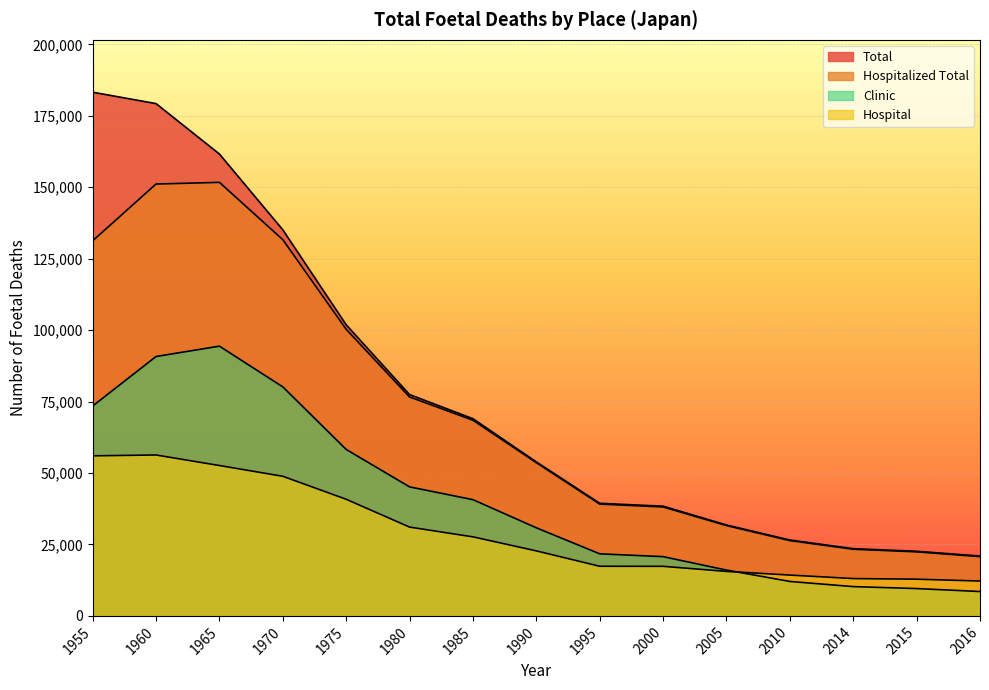

Where is the first local maximum for Hospitalized Total?

1965